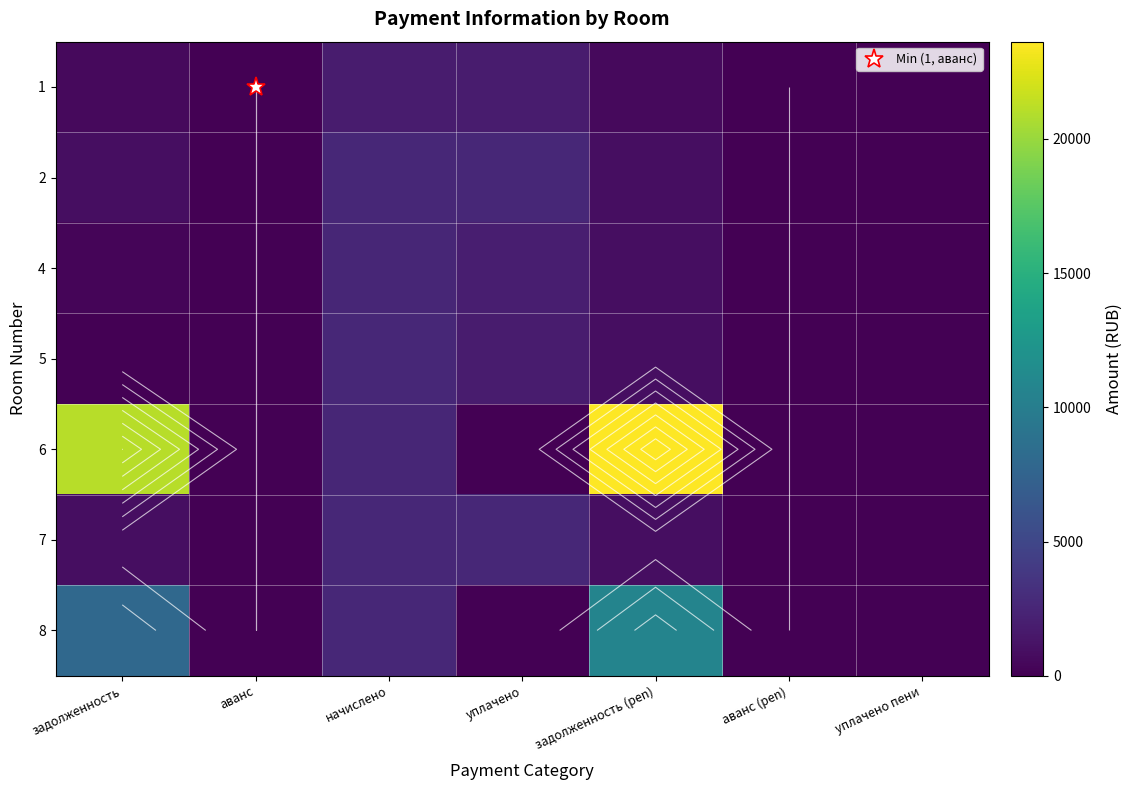

How many data points in 1 are above 605?

4